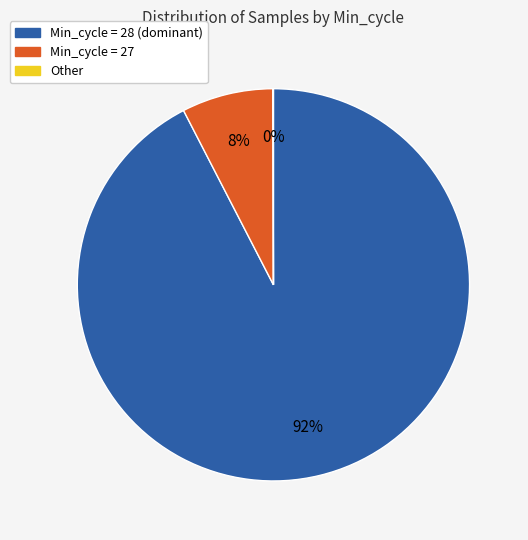

To the nearest percent, what percentage of the pie is Min_cycle = 28 (dominant)?

92%